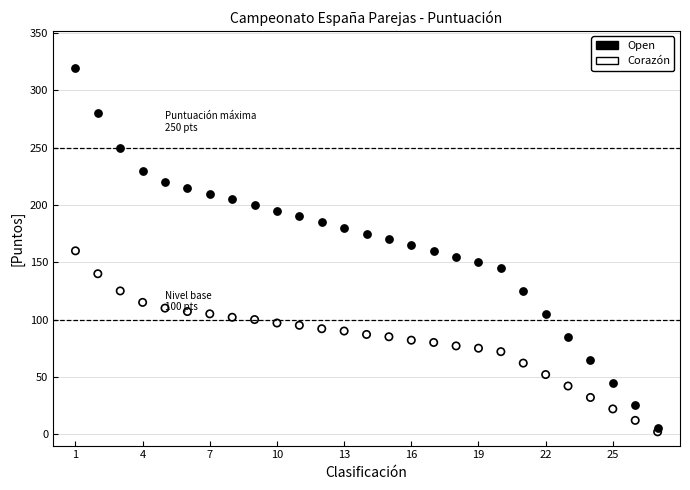

Which series reaches the maximum Y coordinate?

Open